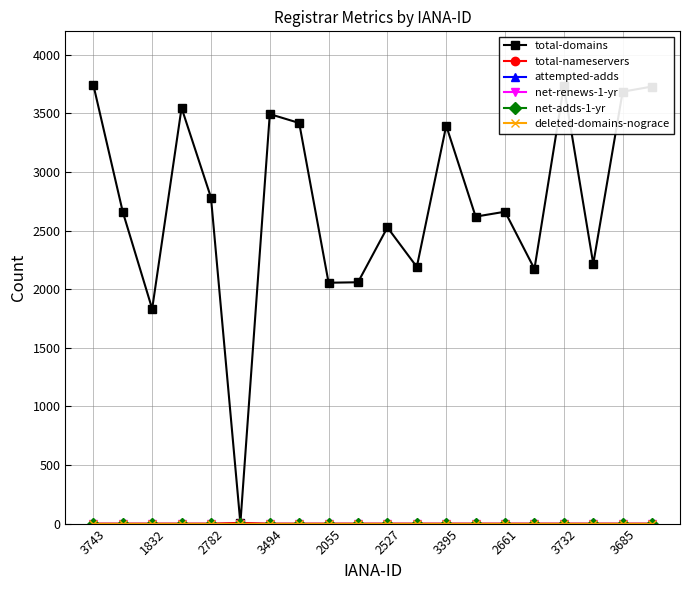

Is this an area chart (filled region under the line)?

No